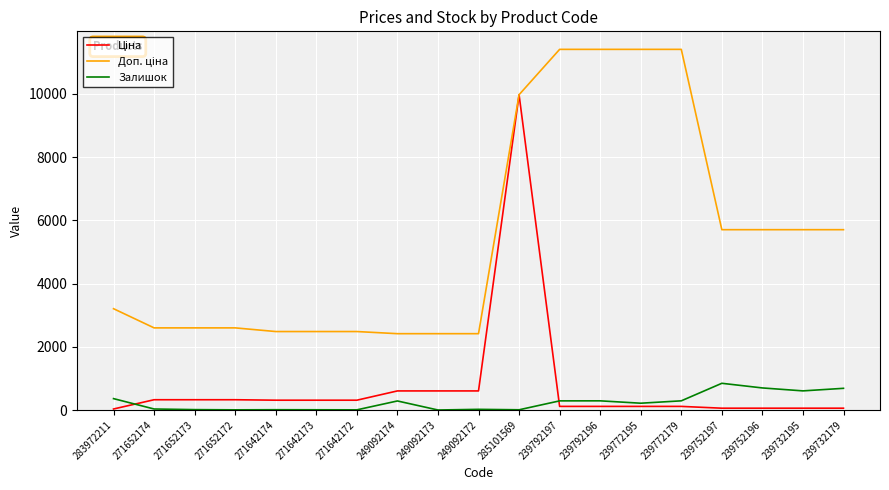

At which category is the sum across all series the highest?

285101569